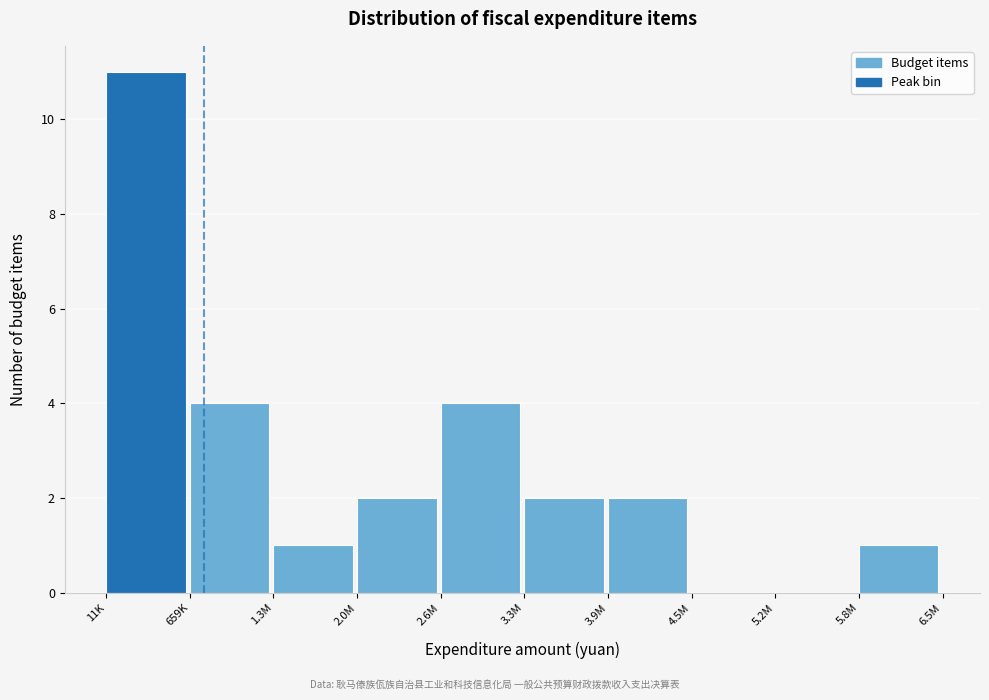

Reading left to right, transcribe all the data shown in this chart.

11K=11	659K=4	1.3M=1	2.0M=2	2.6M=4	3.3M=2	3.9M=2	4.5M=0	5.2M=0	5.8M=1